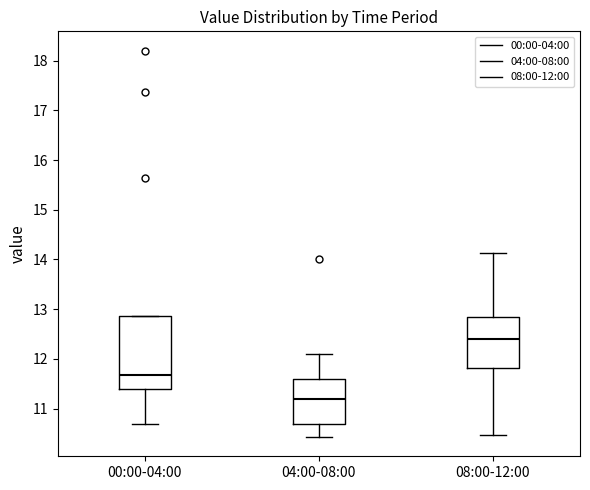

Reading left to right, read every box against the y-axis: the position of its median line, the range the box covers, and the ends of its whiskers. The values are not printed on the chart, so give them approximately, as read against the axis.

00:00-04:00: median 11.7, box 11.4 to 12.9, whiskers 10.7 to 12.9
04:00-08:00: median 11.2, box 10.7 to 11.6, whiskers 10.4 to 12.1
08:00-12:00: median 12.4, box 11.8 to 12.9, whiskers 10.5 to 14.1